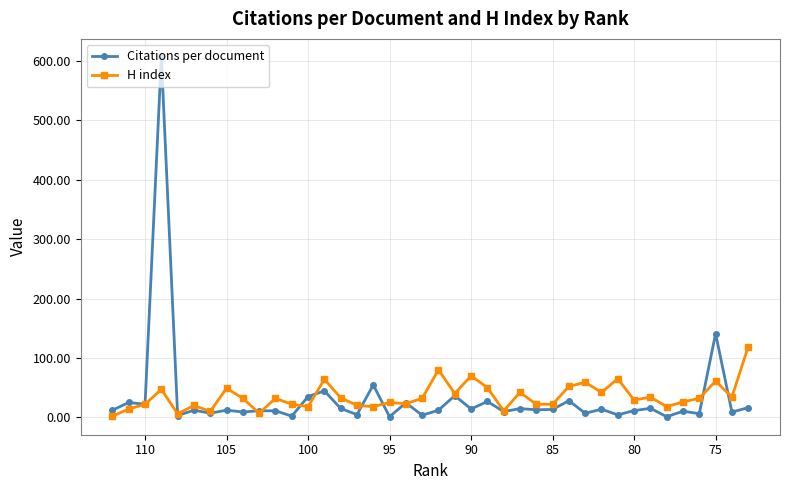

True or false: Citations per document has more than 2 interior local peaks.

True